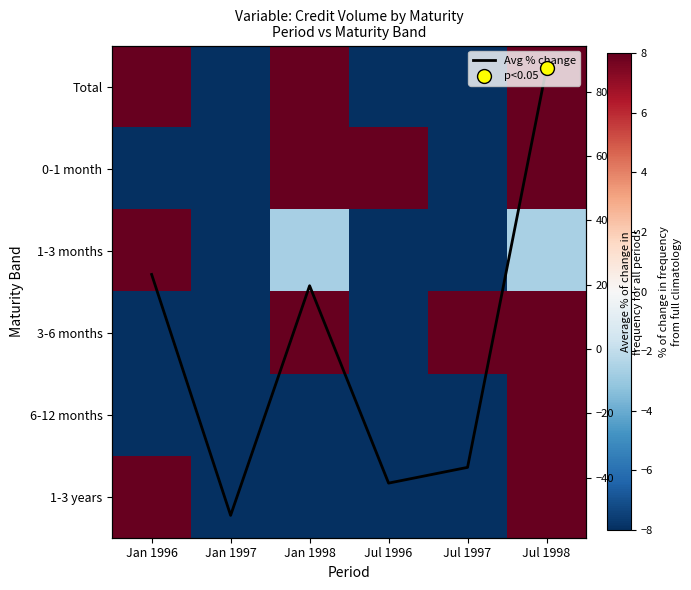

Is the value of 6-12 months at Jan 1997 greater than the value of 3-6 months at Jan 1996?

No